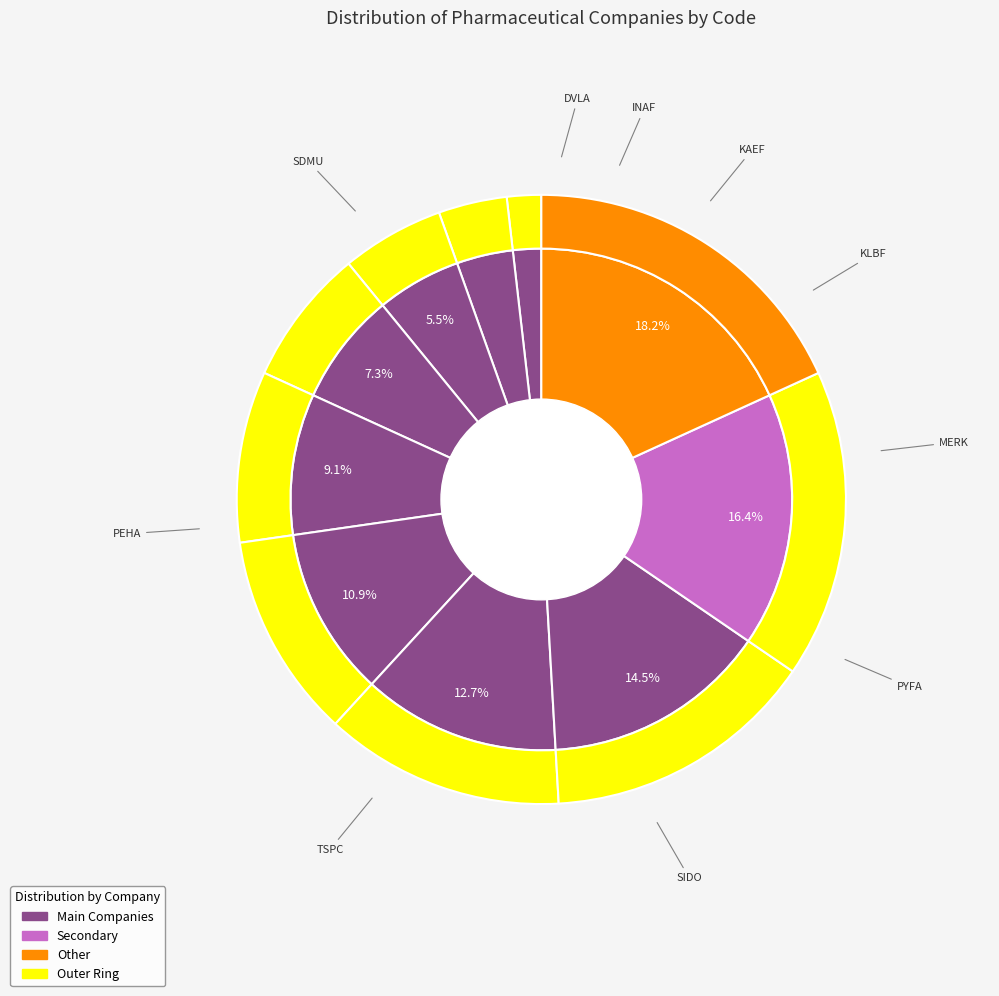

Combined, do PEHA and SIDO account for over 50%?

No